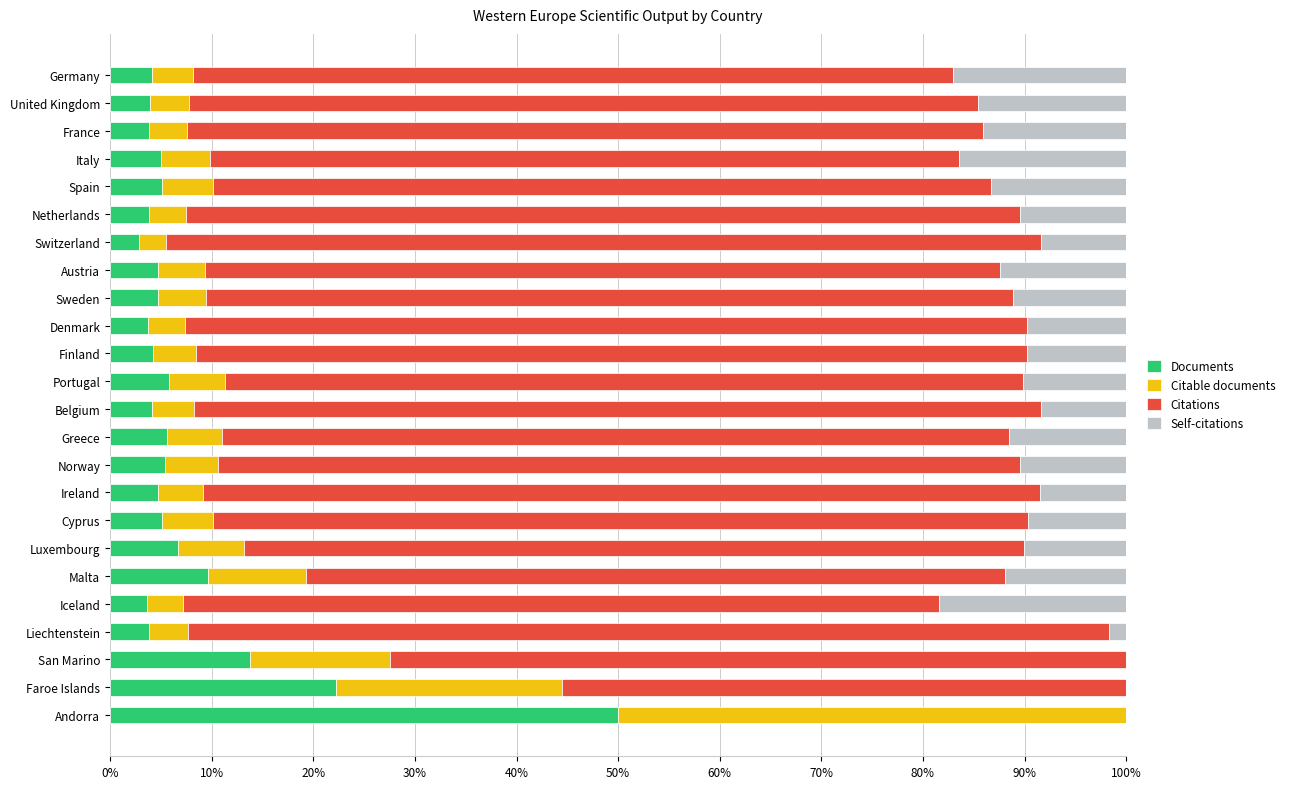

What is the total value across all series at Finland?

100.0